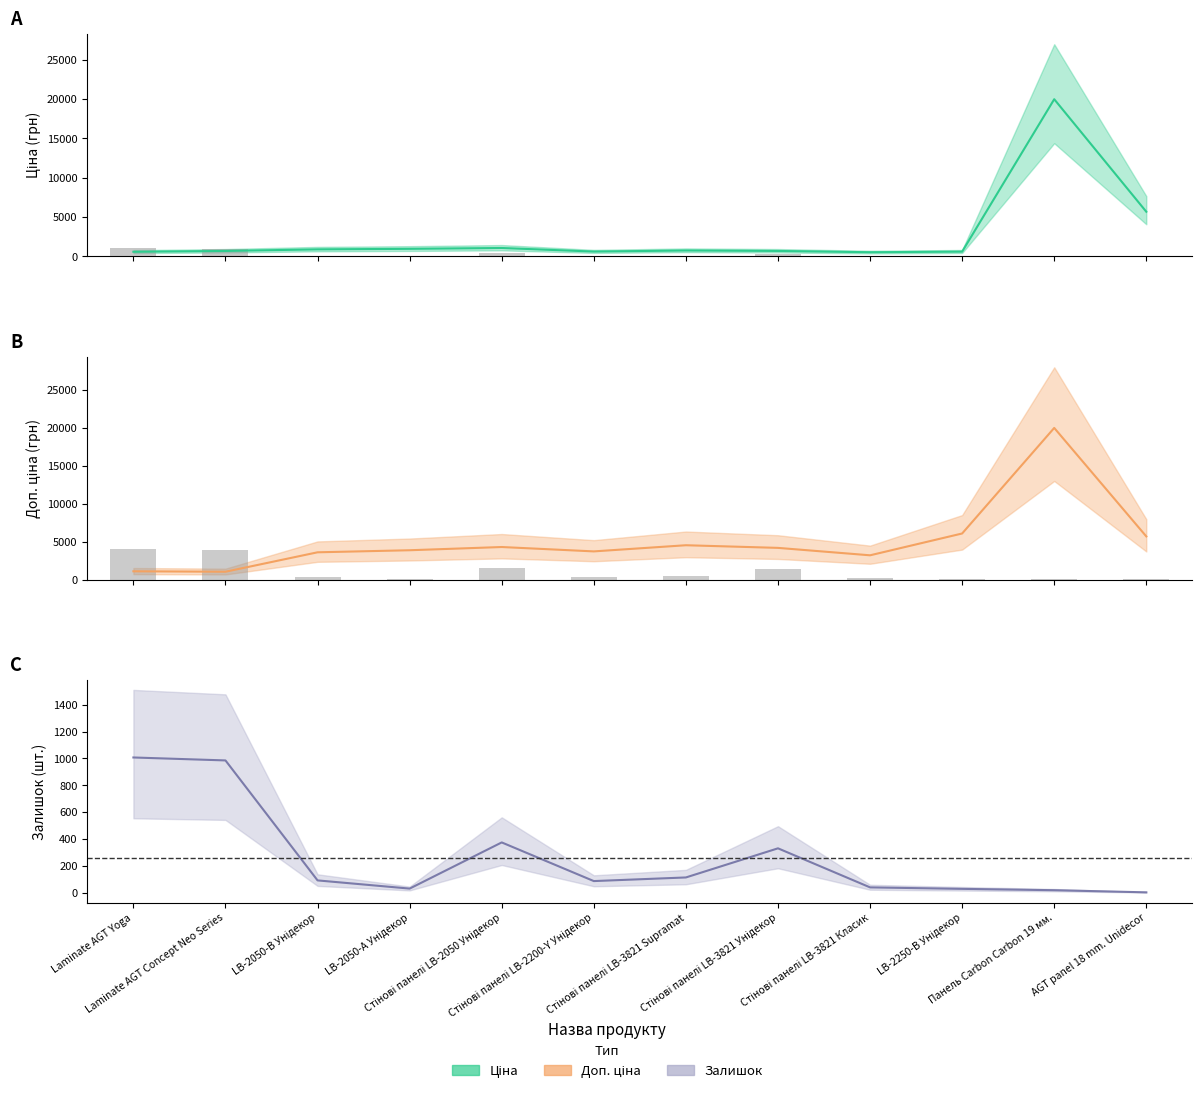

Reading left to right, what are all the values shown in this chart?

Залишок: 1007	985	91	30	374	86	113	330	39	28	18	2
Залишок (scaled): 4028	3940	364	120	1496	344	452	1320	156	112	72	8